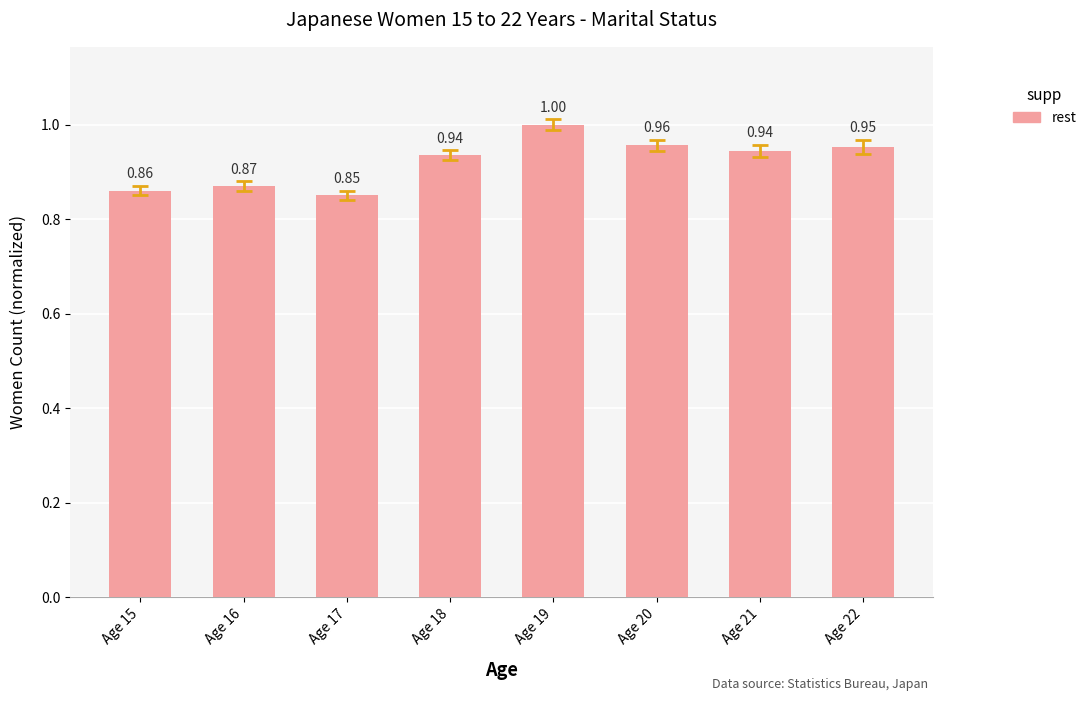

Are the bars grouped side by side (vs. stacked)?

No